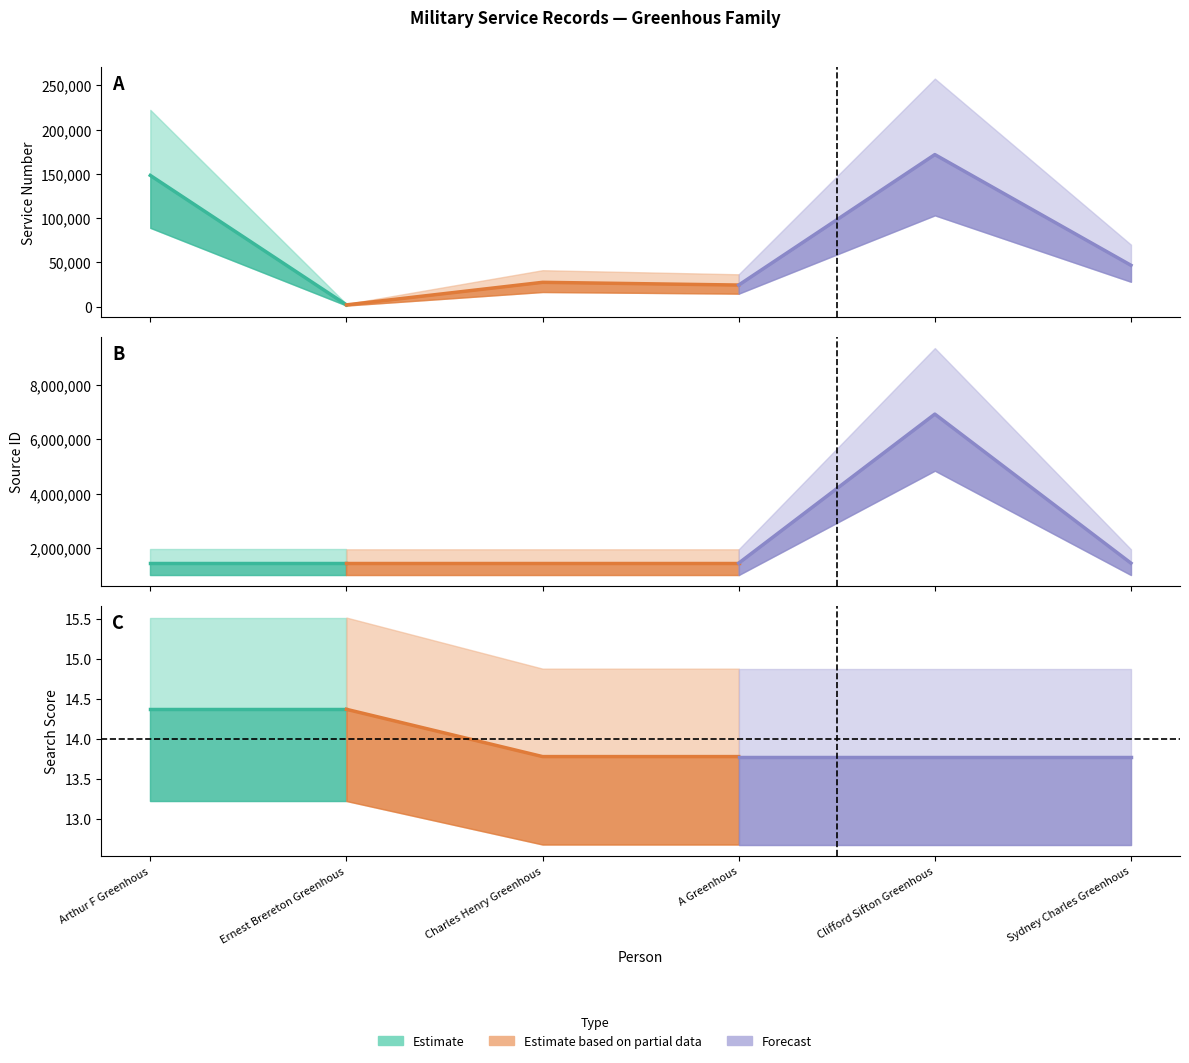

Count the number of categories in the chart.

6